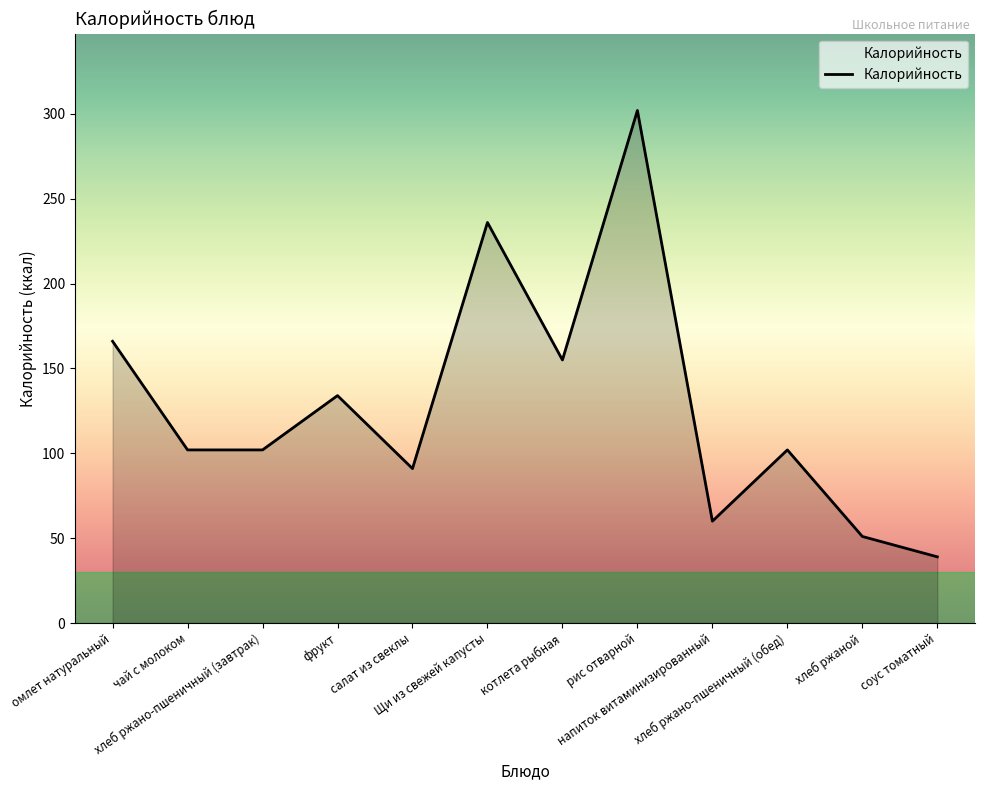

What is the minimum value shown in the chart?

39